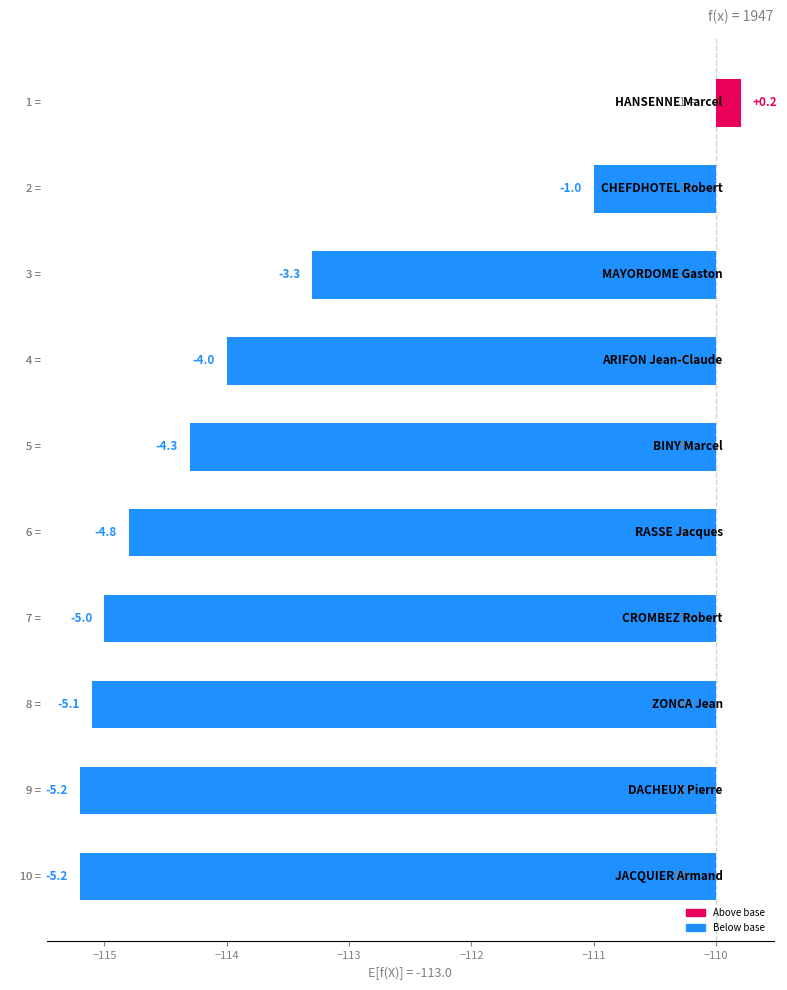

Does the chart contain any negative values?

Yes